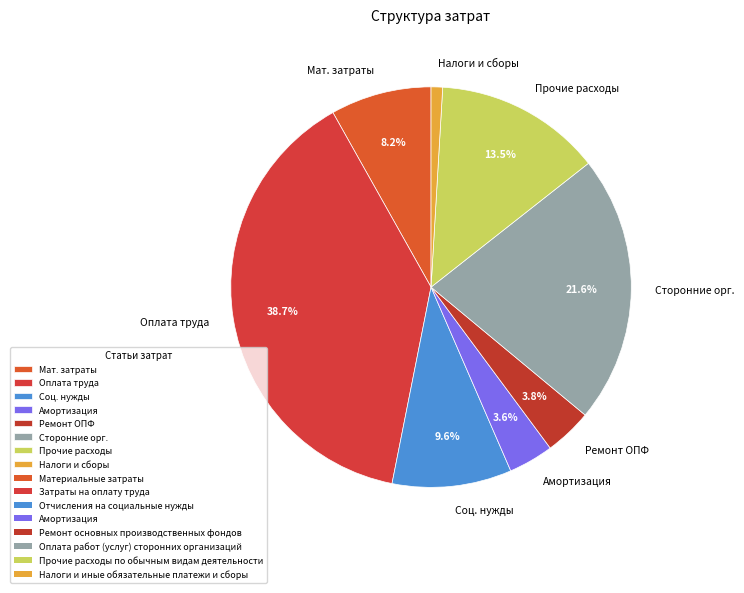

What portion of the pie excludes Амортизация?

96.4%